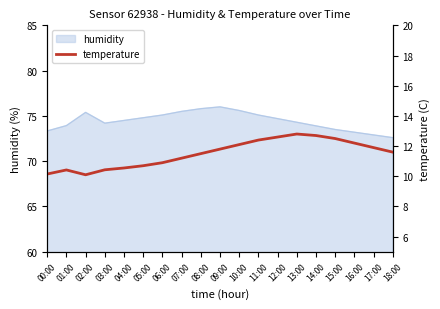

How many categories are shown in the chart?

19